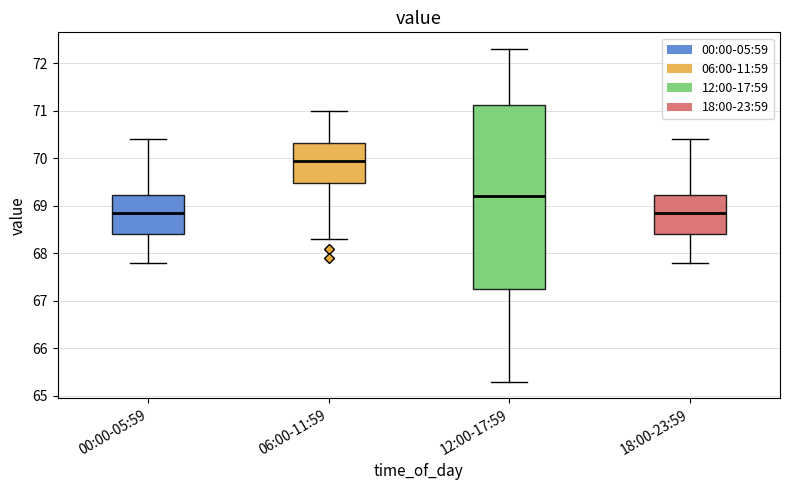

Where does the lower whisker of the box for 12:00-17:59 end on the y-axis? The values are not printed on the chart, so give them approximately, as read against the axis.

65.3